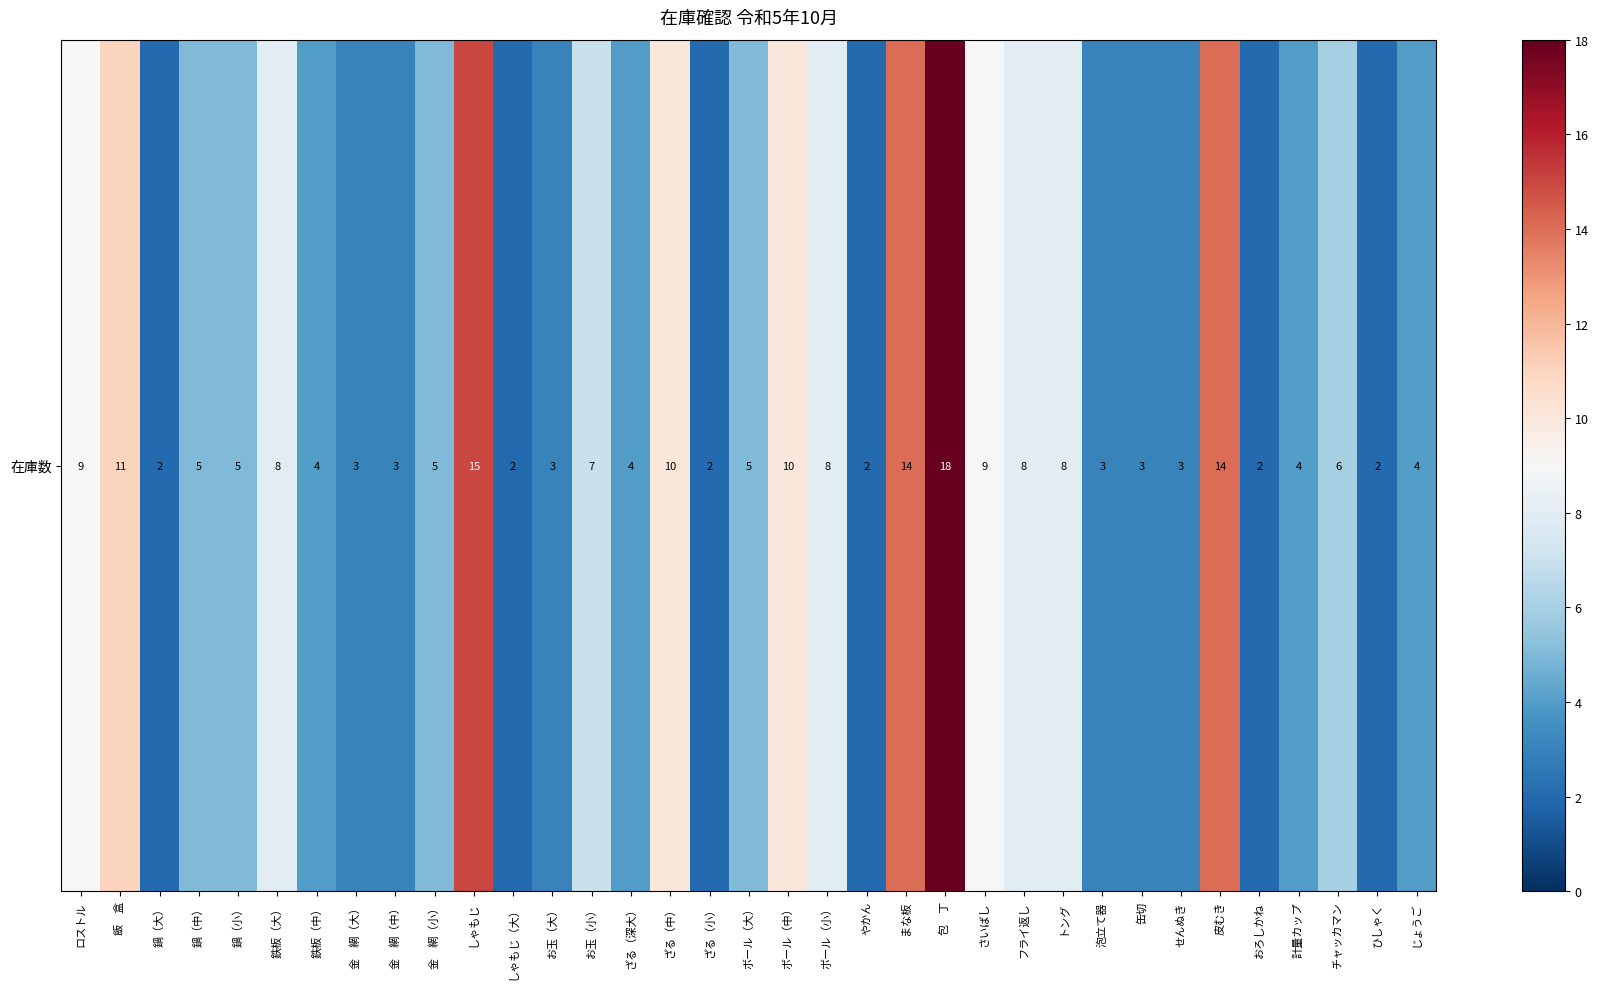

Reading right to left, list all the values displayed in this chart.

じょうご=4	ひしゃく=2	チャッカマン=6	計量カップ=4	おろしかね=2	皮むき=14	せんぬき=3	缶切=3	泡立て器=3	トング=8	フライ返し=8	さいばし=9	包　丁=18	まな板=14	やかん=2	ボール（小）=8	ボール（中）=10	ボール（大）=5	ざる（小）=2	ざる（中）=10	ざる（深大）=4	お玉（小）=7	お玉（大）=3	しゃもじ（大）=2	しゃもじ=15	金　網（小）=5	金　網（中）=3	金　網（大）=3	鉄板（中）=4	鉄板（大）=8	鍋（小）=5	鍋（中）=5	鍋（大）=2	飯　盒=11	ロストル=9